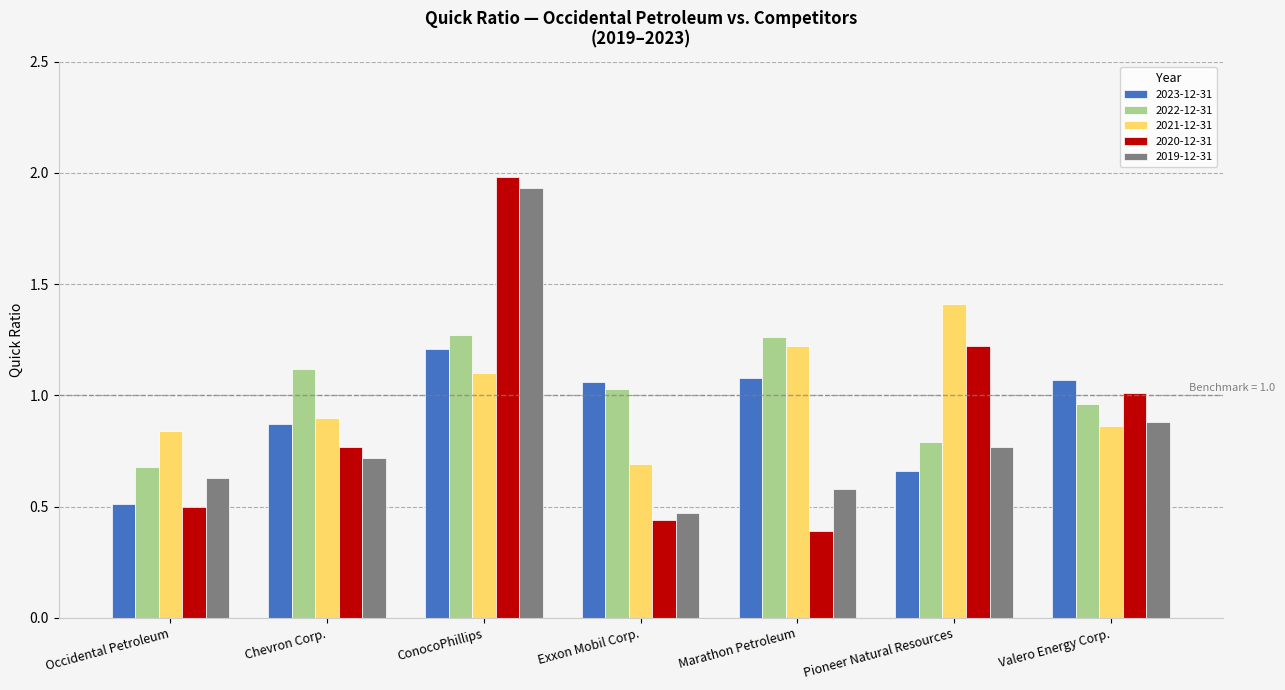

At Exxon Mobil Corp., list the series in order from largest to smallest.

2023-12-31, 2022-12-31, 2021-12-31, 2019-12-31, 2020-12-31